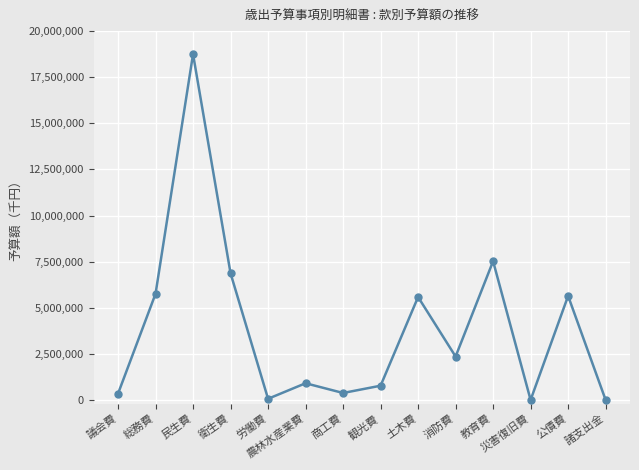

What is the greatest value displayed?

18751354